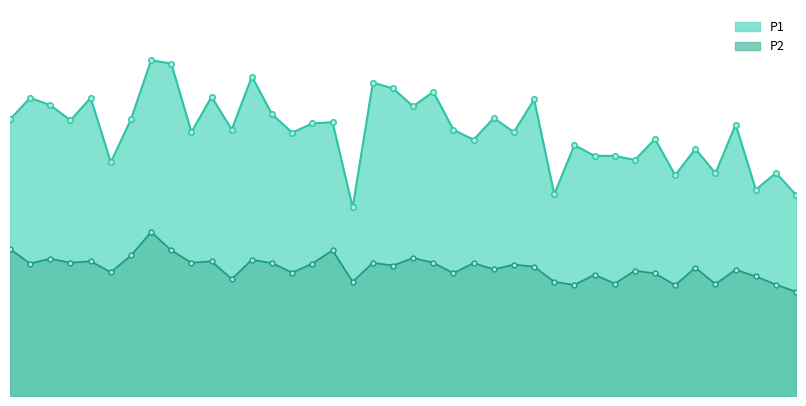

True or false: P1_line and P2_line cross at least once.

False